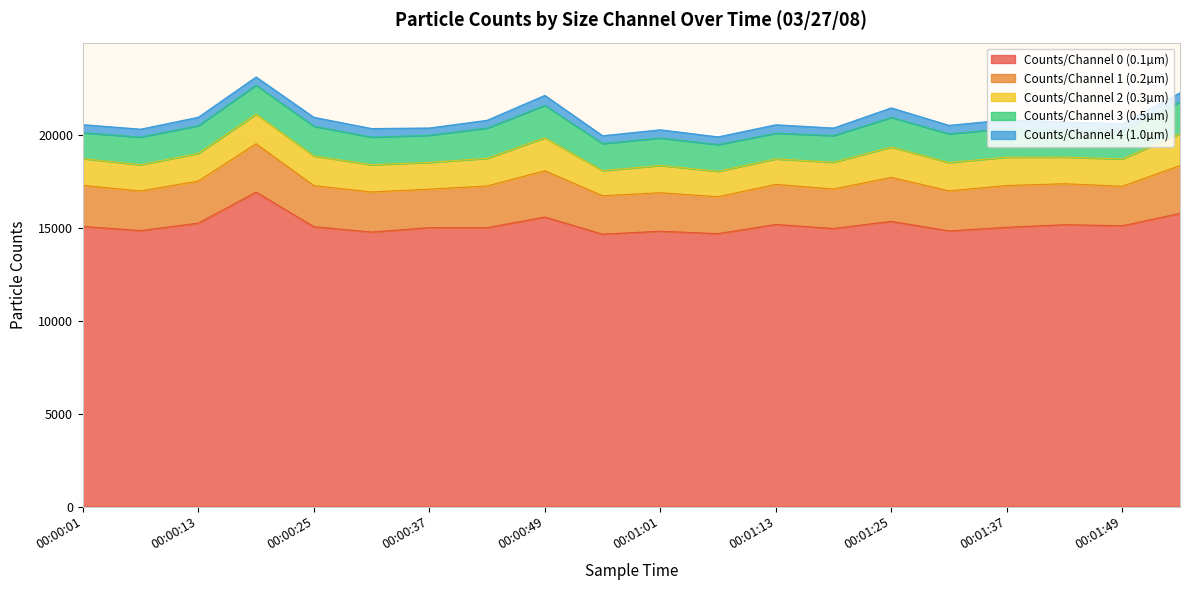

What is the minimum value for Counts/Channel 3 (0.5µm)?

1379